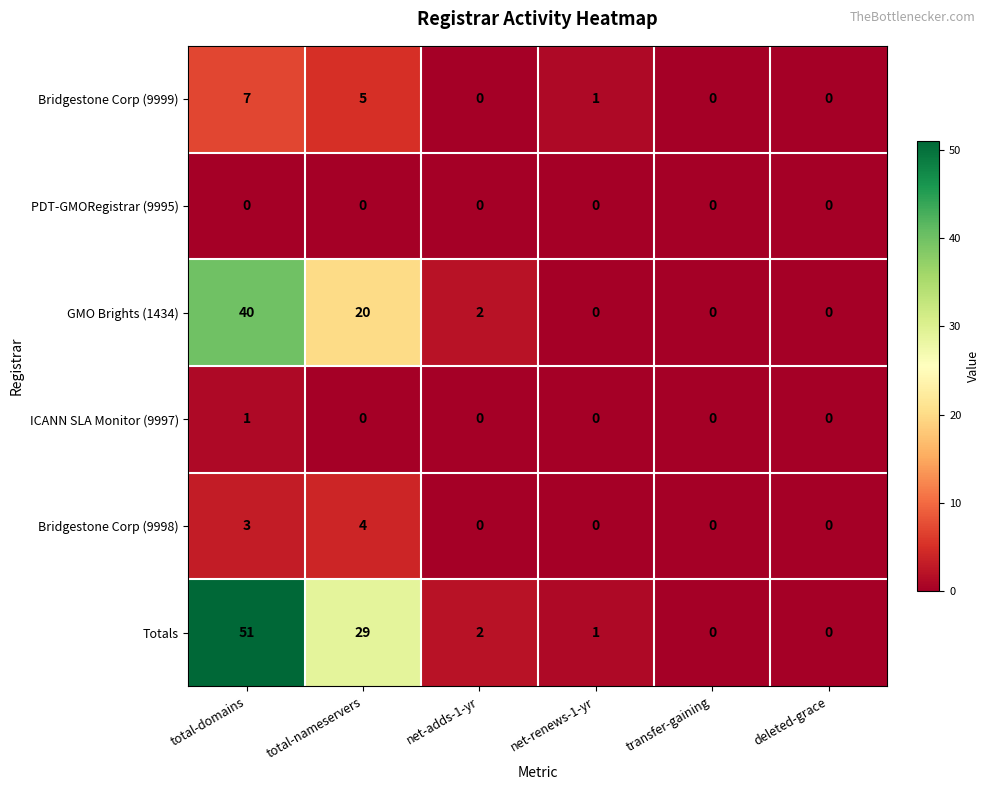

What is the sum of the Bridgestone Corp (9999) values at deleted-grace and total-nameservers?

5